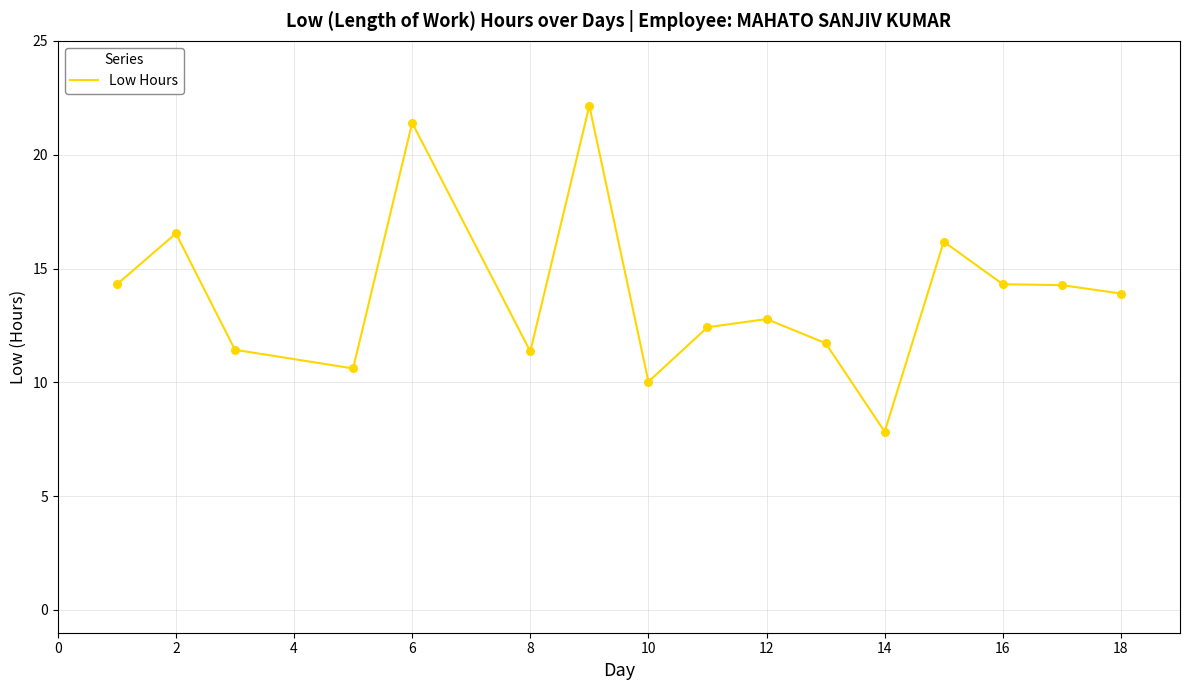

What is the minimum value shown in the chart?

7.8